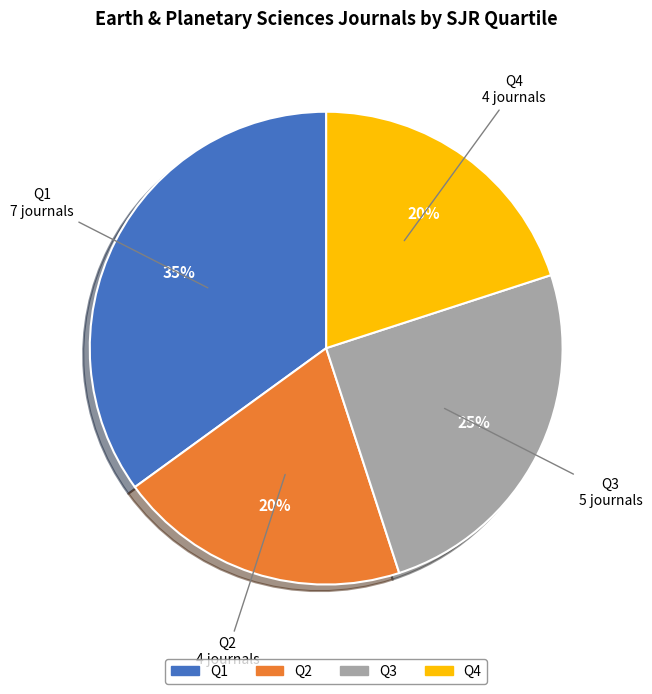

Which category has the biggest portion of the pie?

Q1